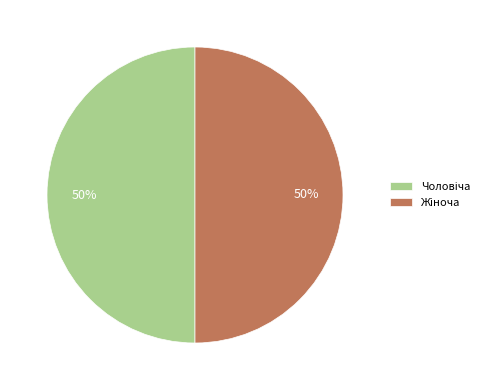

To the nearest percent, what is the difference between the largest and smallest slice percentages?

0%